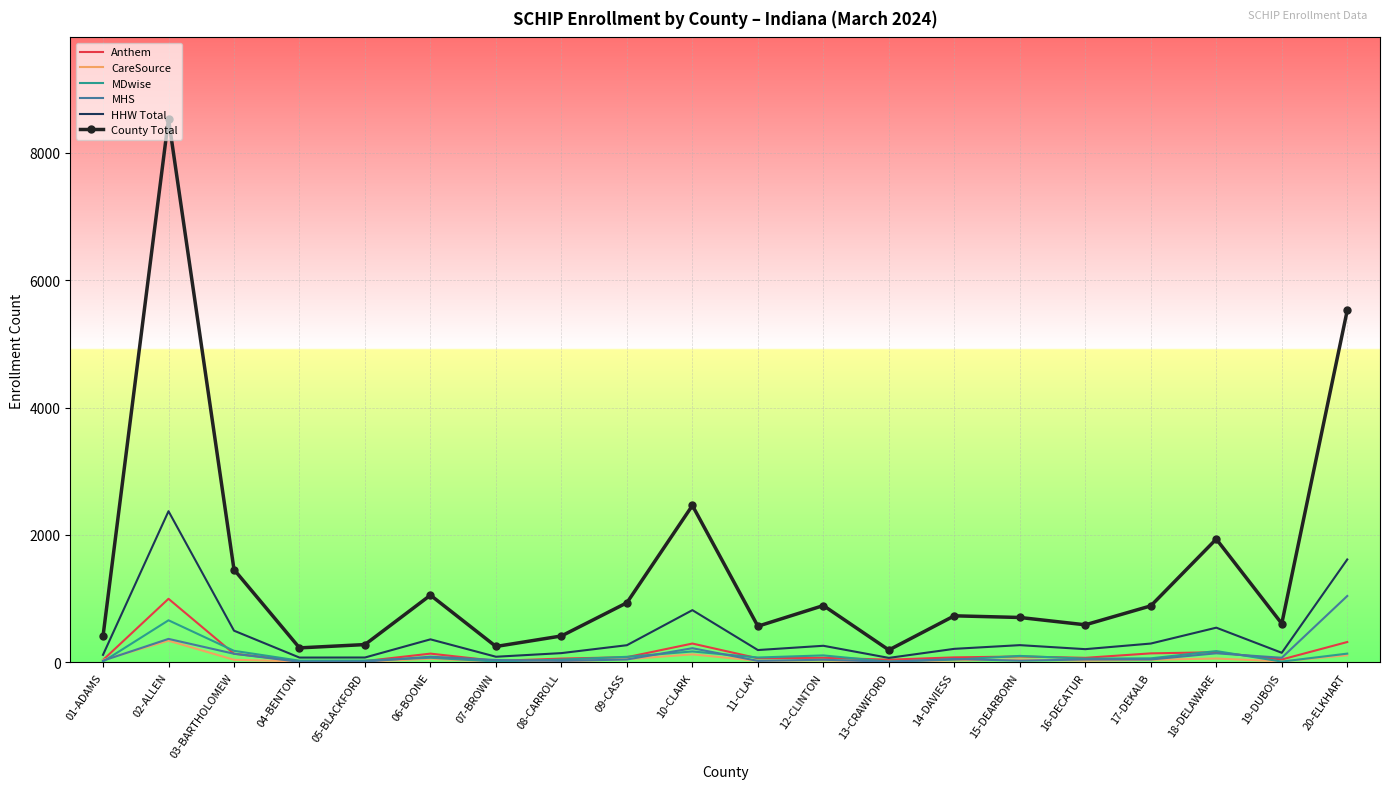

Which series has the widest spread of values?

County Total